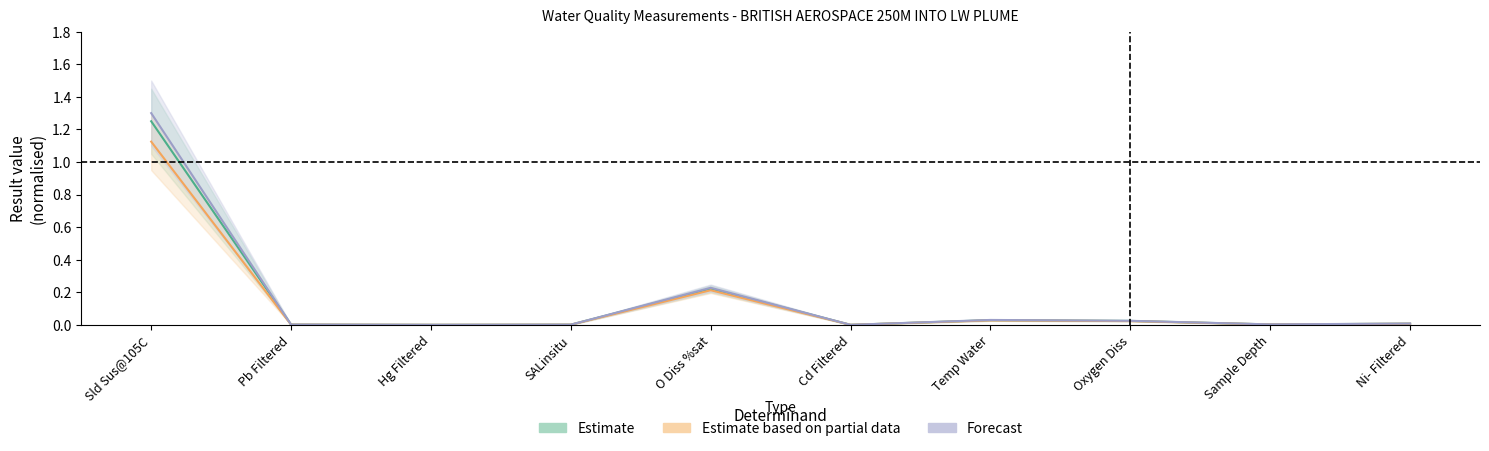

At how many categories does at least one series exceed 0?

10